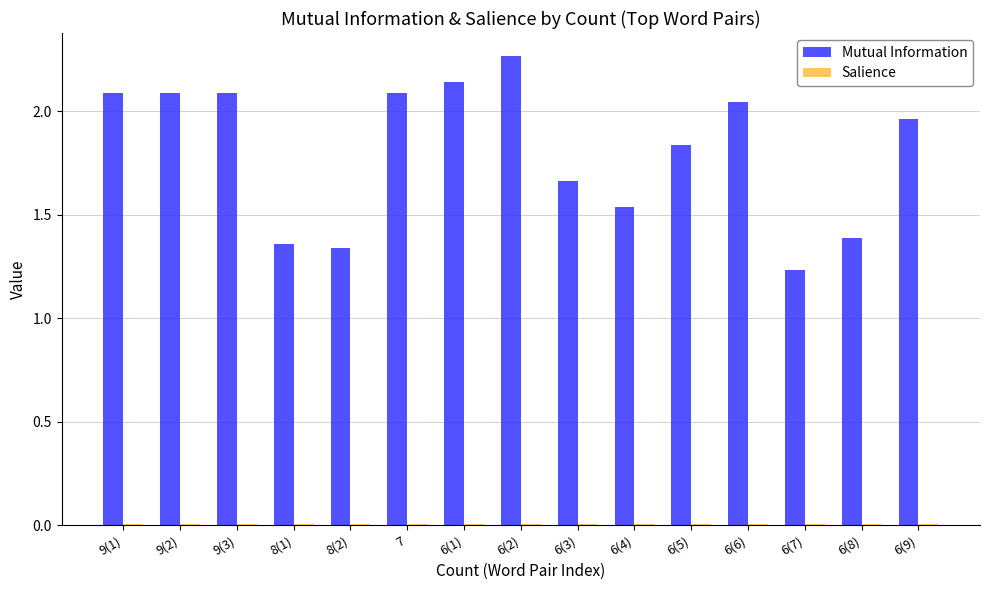

At which category is the sum across all series the highest?

6(2)